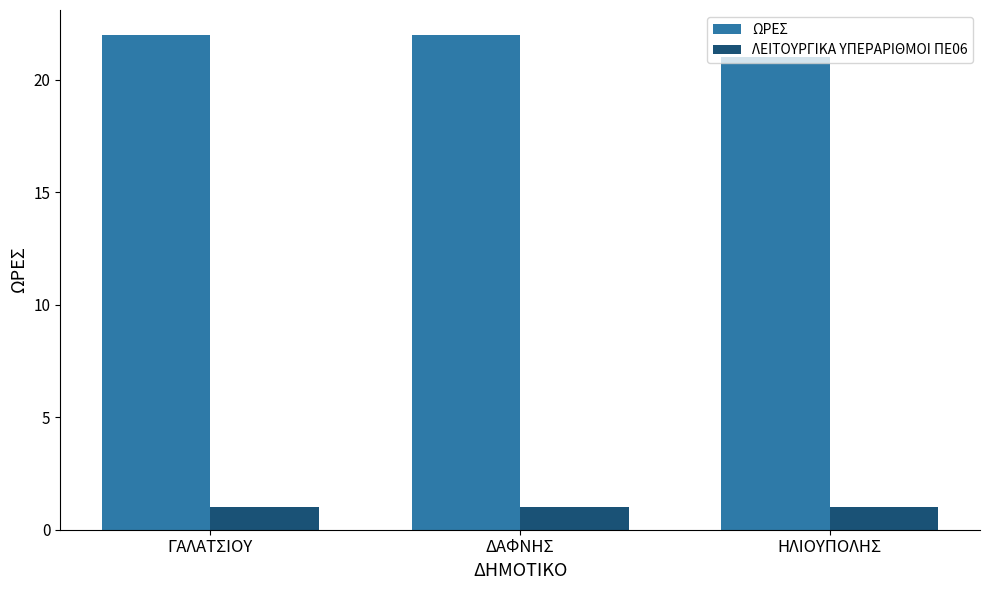

List the series in order of their overall mean, lowest first.

ΛΕΙΤΟΥΡΓΙΚΑ ΥΠΕΡΑΡΙΘΜΟΙ ΠΕ06, ΩΡΕΣ